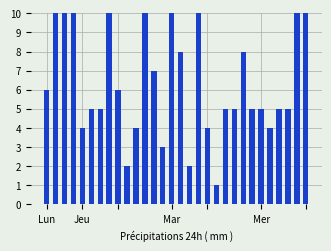

What is the value of the 2nd bar from the left?

12